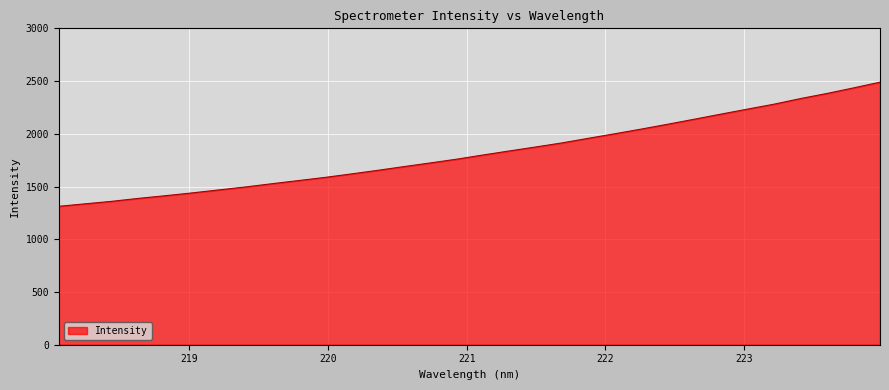

What is the greatest value displayed?

2489.6